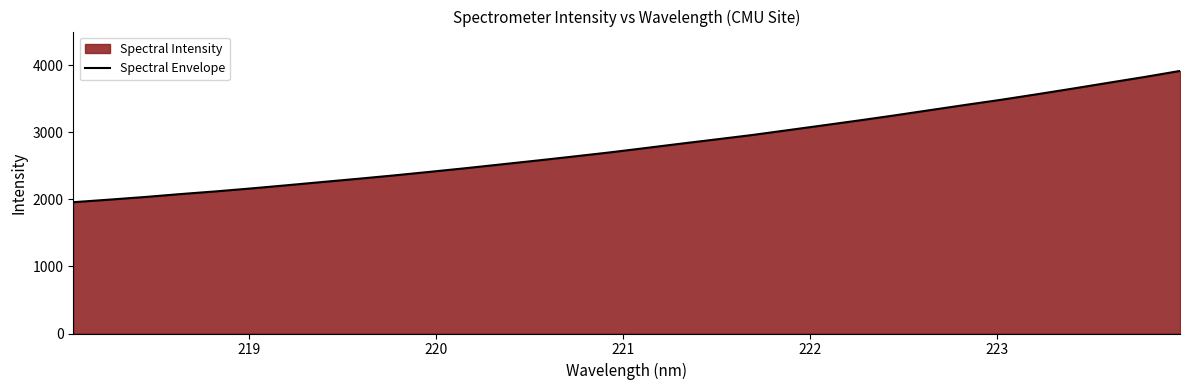

Reading left to right, transcribe all the data shown in this chart.

1959.2	1996.9	2036.4	2080.2	2120.9	2165.4	2212.9	2261.7	2309.9	2360.0	2413.1	2467.4	2524.4	2581.6	2640.6	2700.9	2765.8	2831.7	2896.0	2961.0	3033.1	3105.6	3178.7	3254.4	3333.3	3411.9	3488.4	3570.5	3654.6	3741.2	3826.9	3917.4